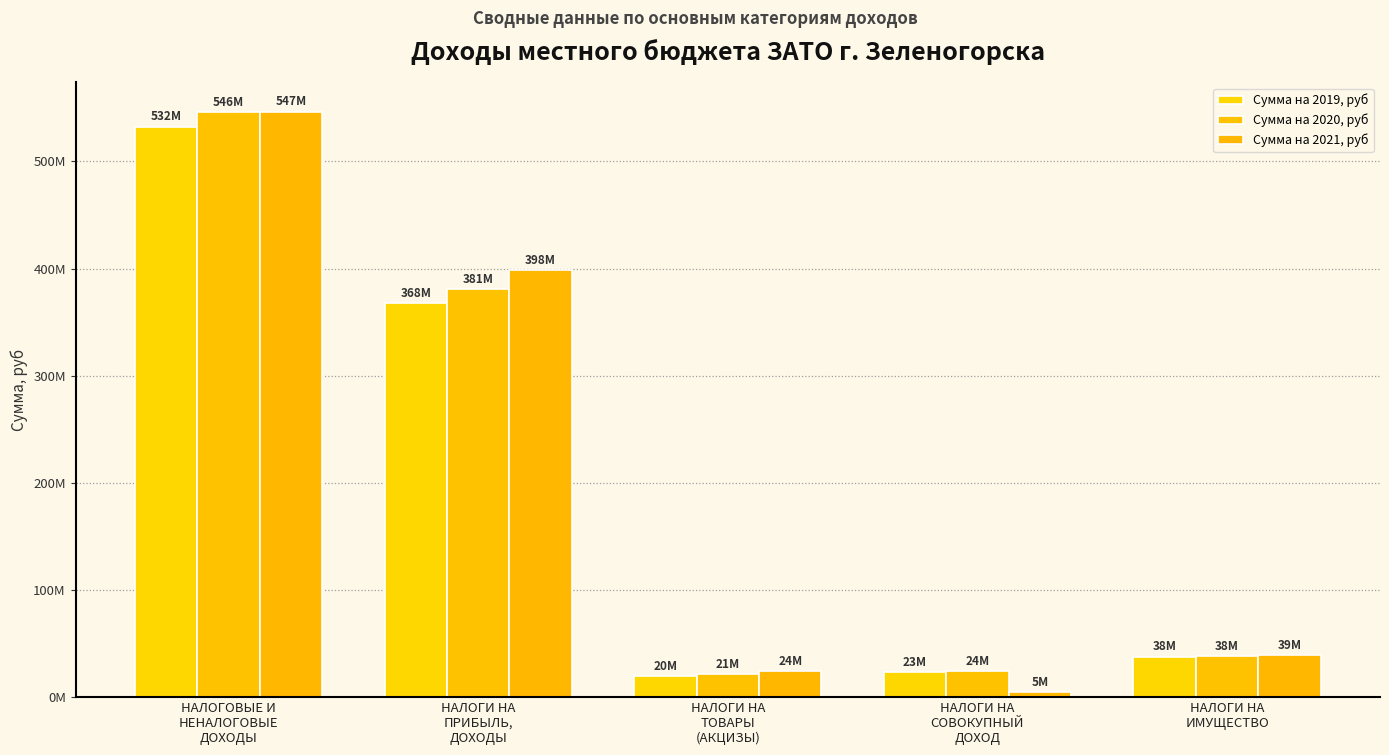

What is the sum of all Сумма на 2021, руб values?

1011962000